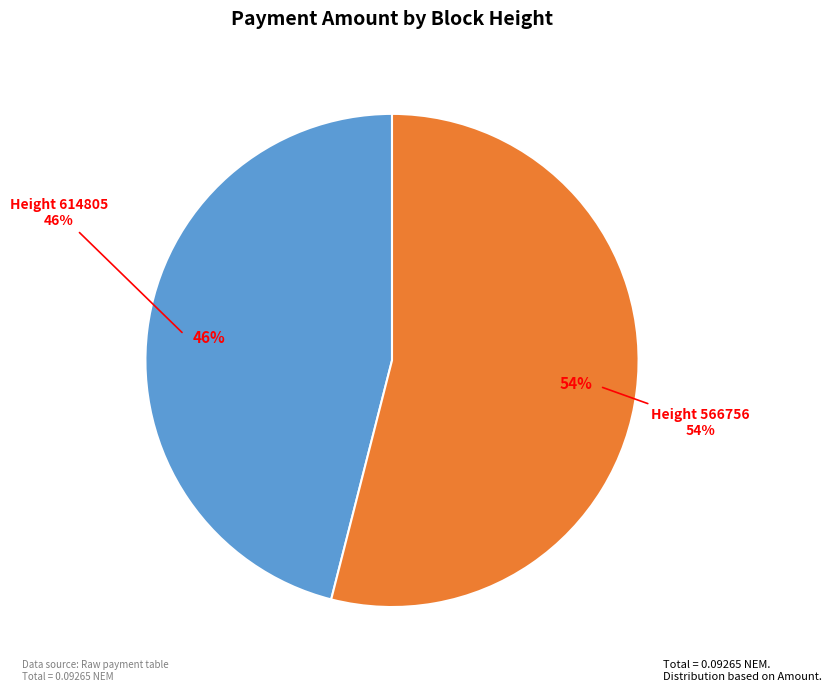

Which slice is the largest?

566756